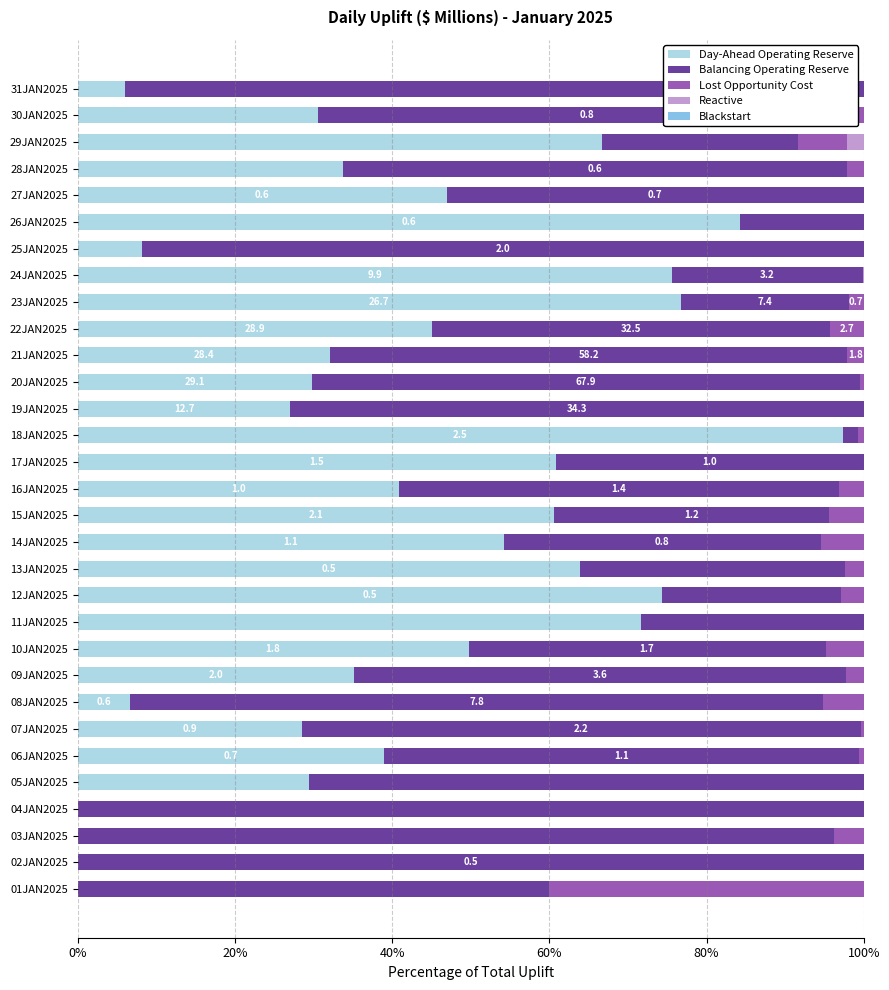

The Day-Ahead Operating Reserve series shows 0.0 at 01JAN2025. True or false?

True